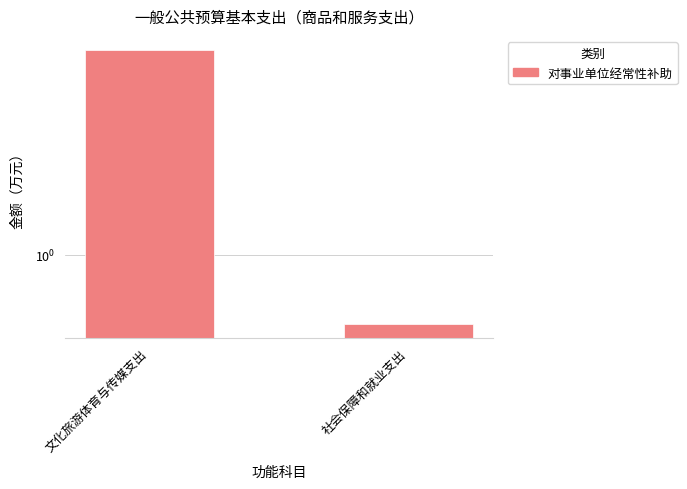

What position from the right is 社会保障和就业支出?

1